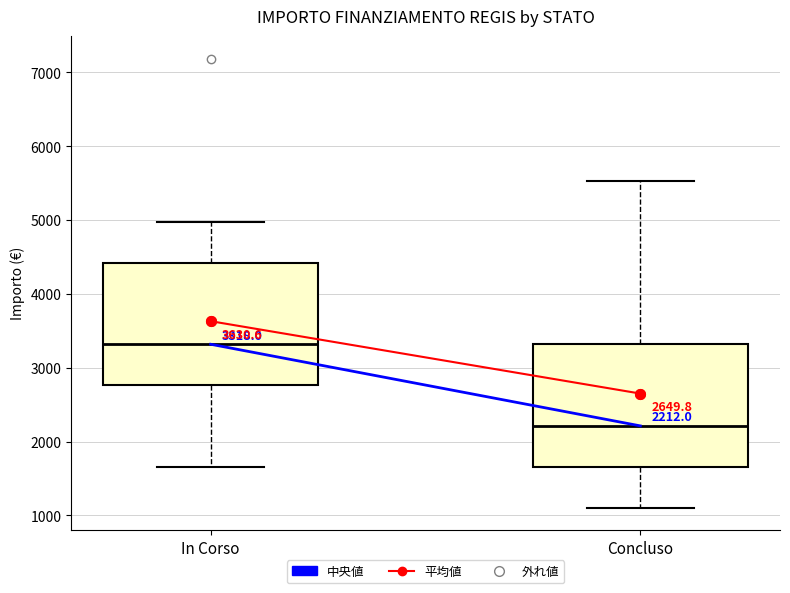

Which box has the highest median line?

In Corso